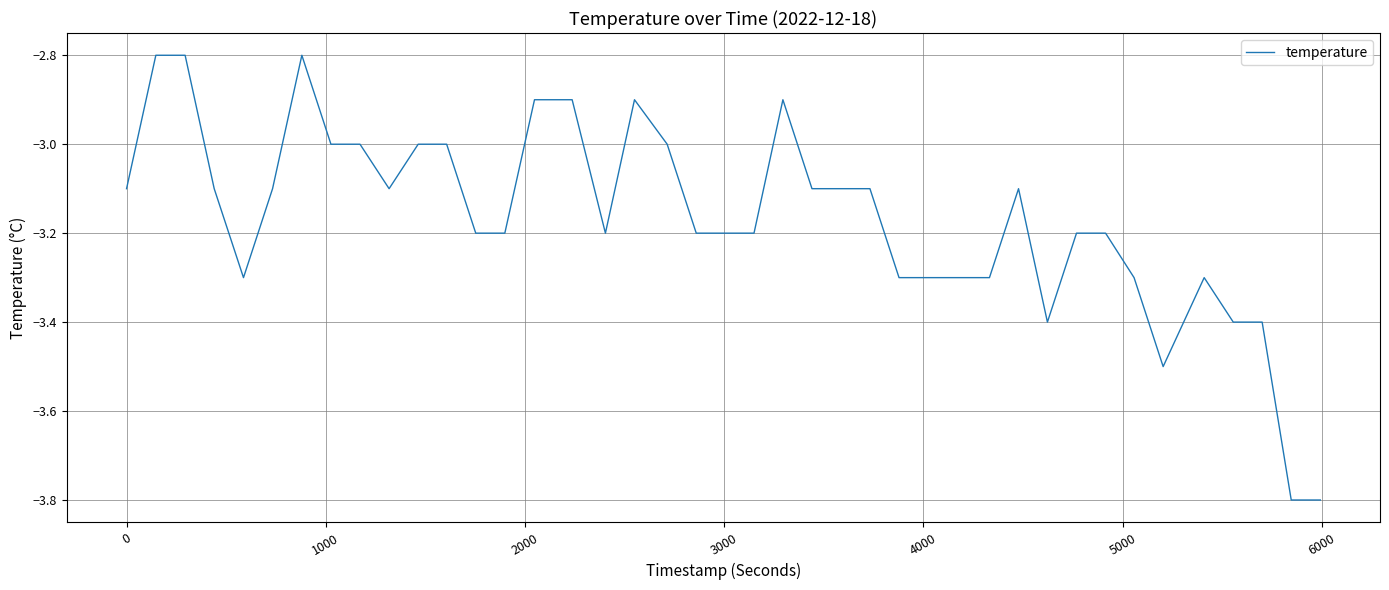

What is the average value?

-3.2